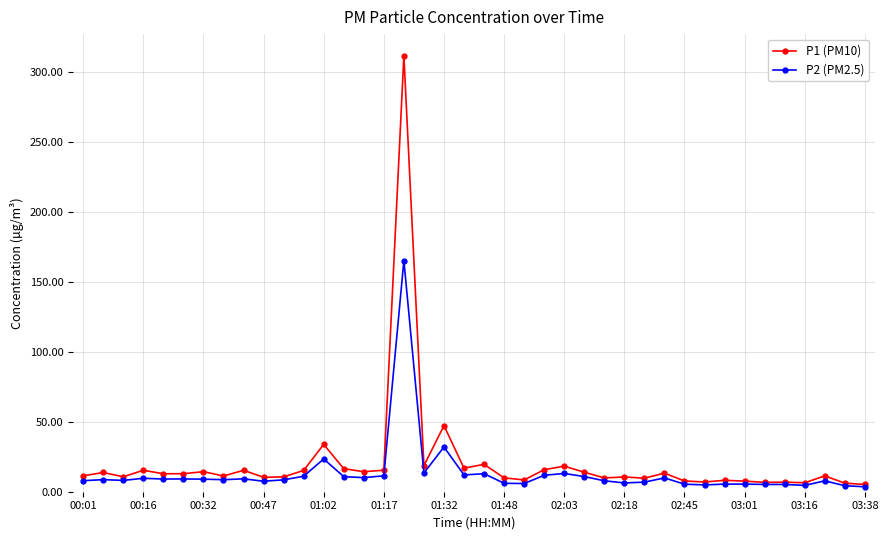

List the series in order of their peak value, highest first.

P1 (PM10), P2 (PM2.5)